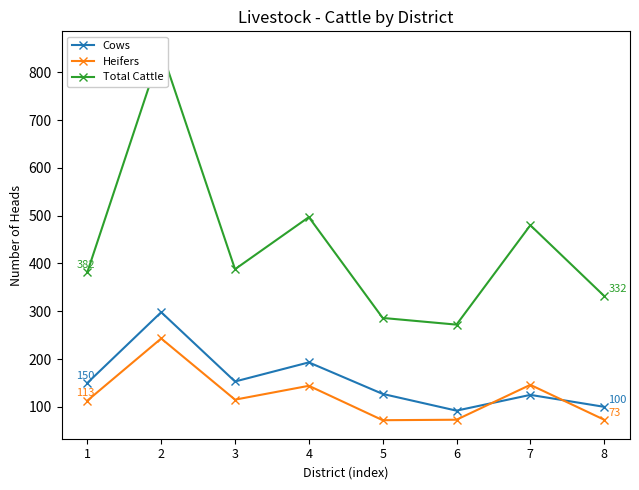

The Heifers series shows 73 at 6. True or false?

True